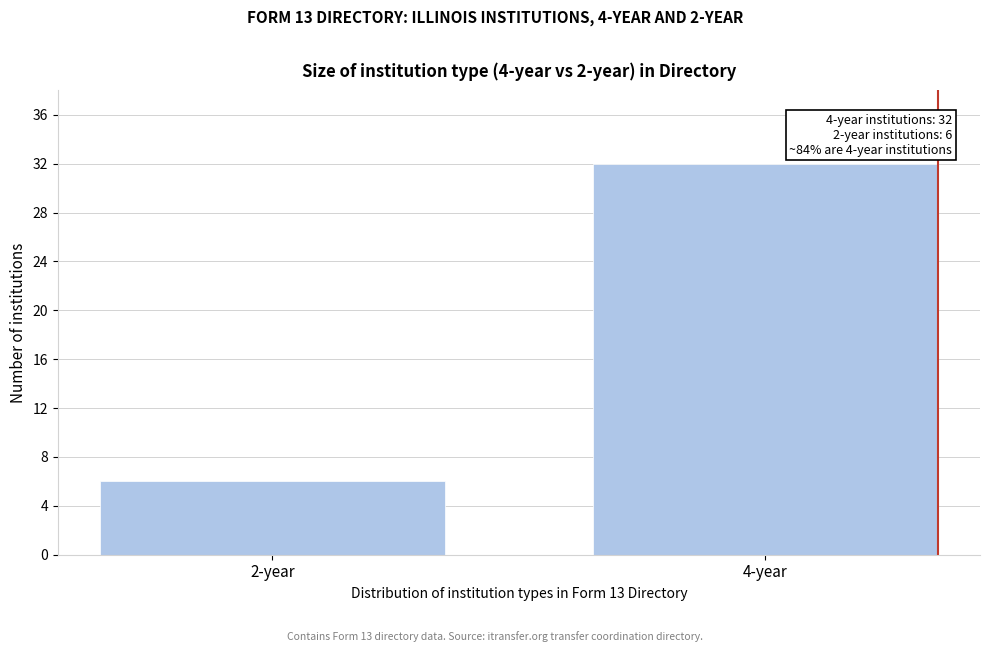

Reading right to left, transcribe all the data shown in this chart.

32	6